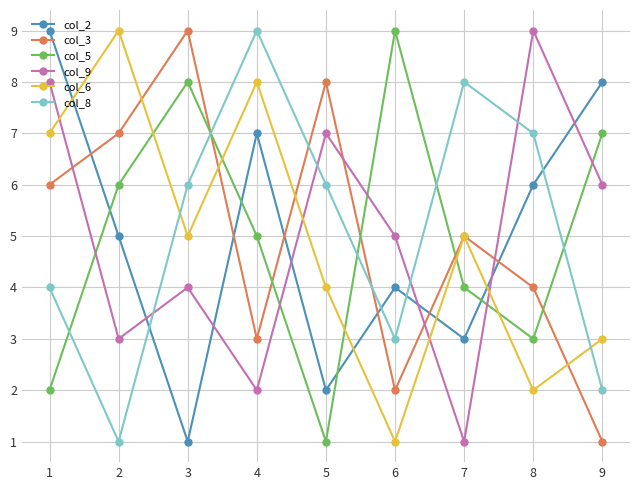

The value of col_8 at 7 is 8. True or false?

True